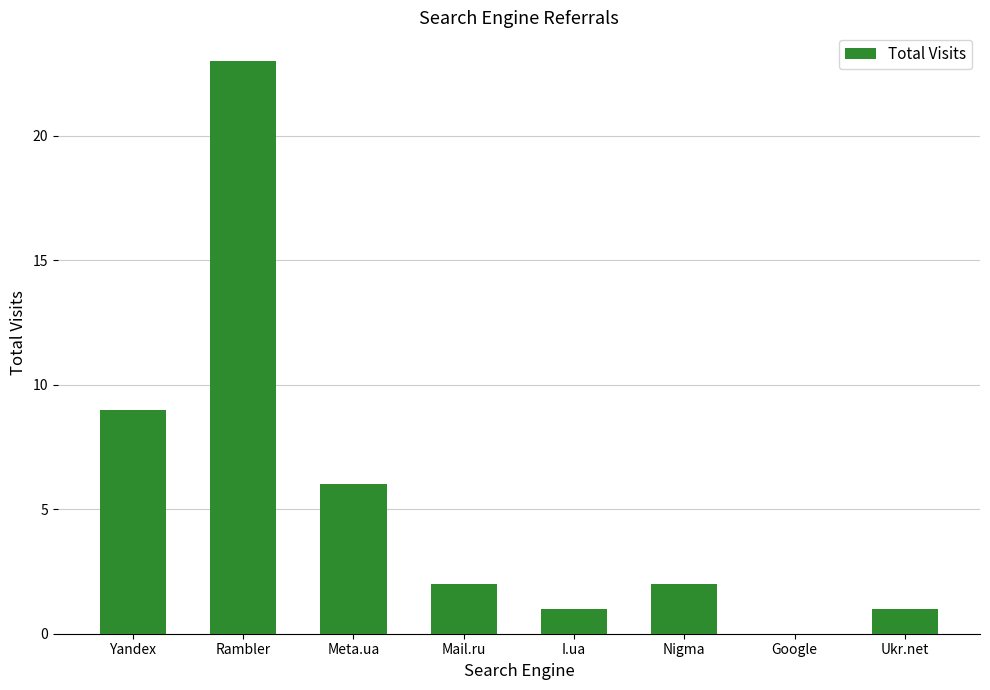

Between Google and Nigma, which is larger?

Nigma